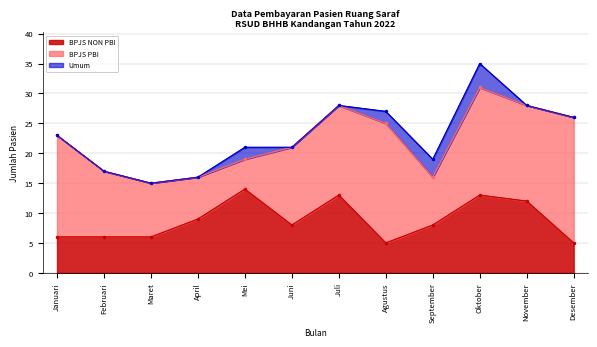

At which category is the sum across all series the highest?

Oktober